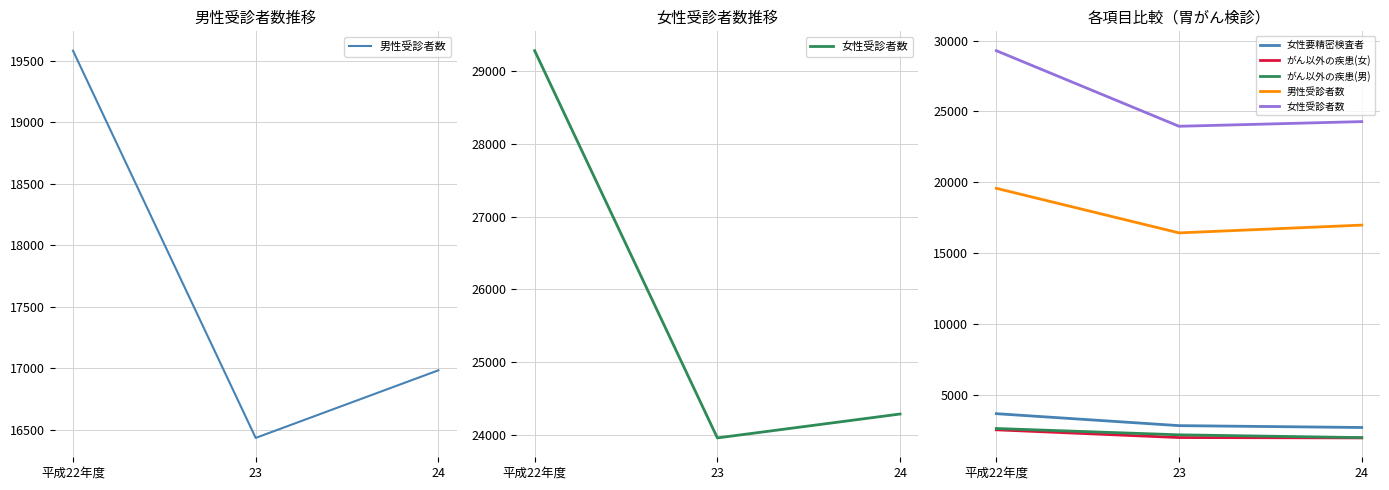

Which series has the largest total across all categories?

女性受診者数